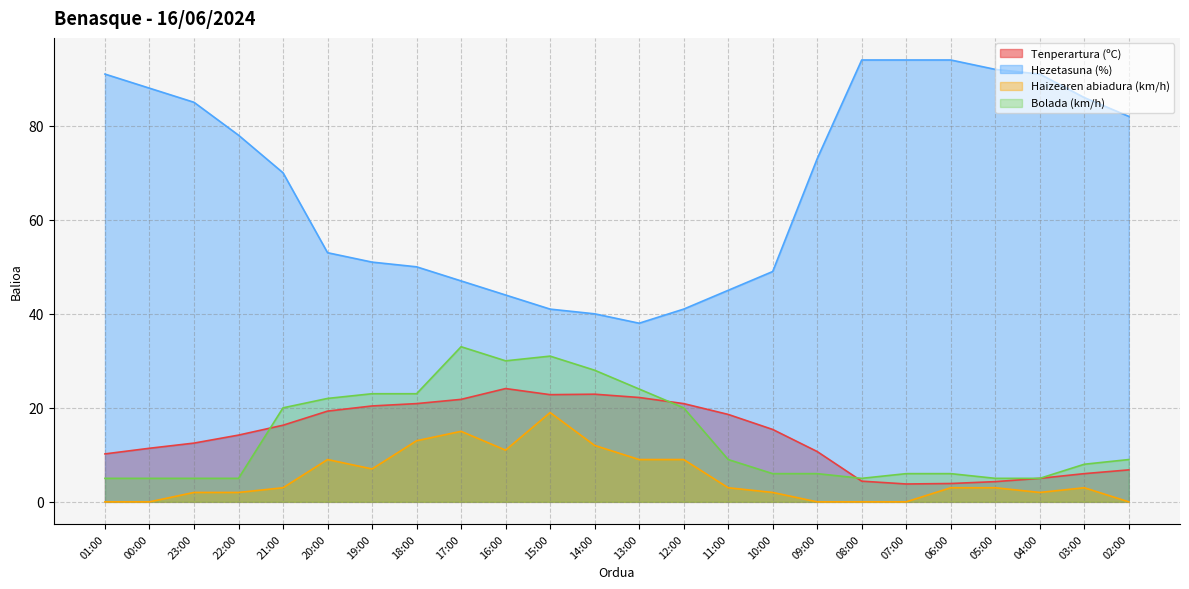

The value of Bolada (km/h) at 21:00 is 13.8. True or false?

False